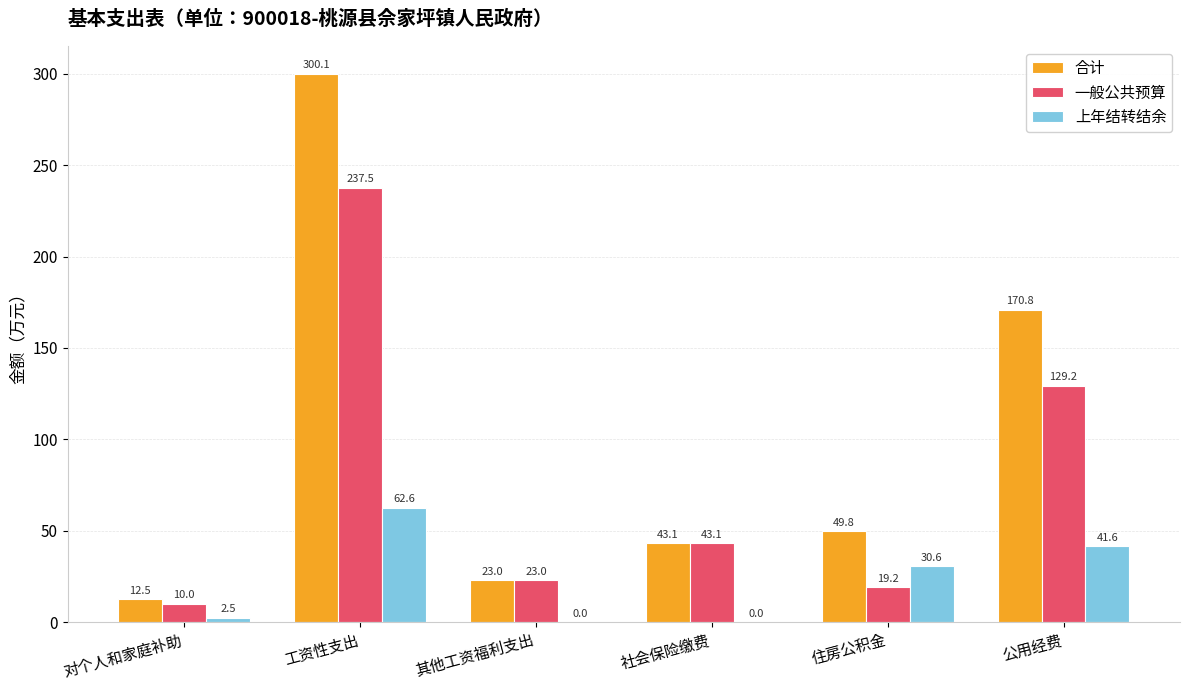

At which label is 合计 closest to 156?

公用经费